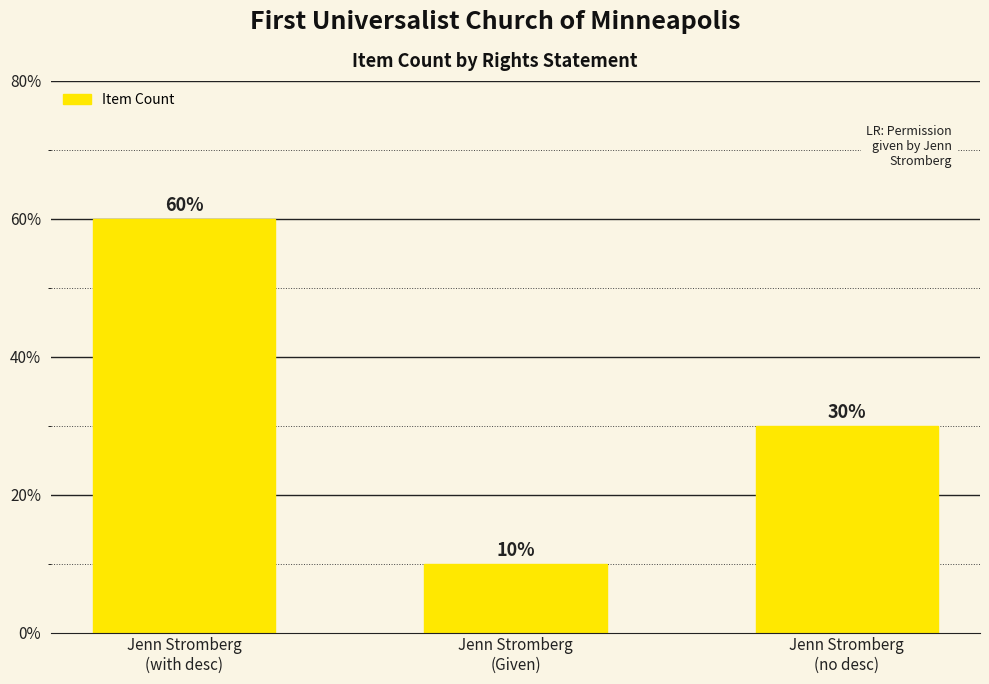

How many values are between 10 and 60?

3